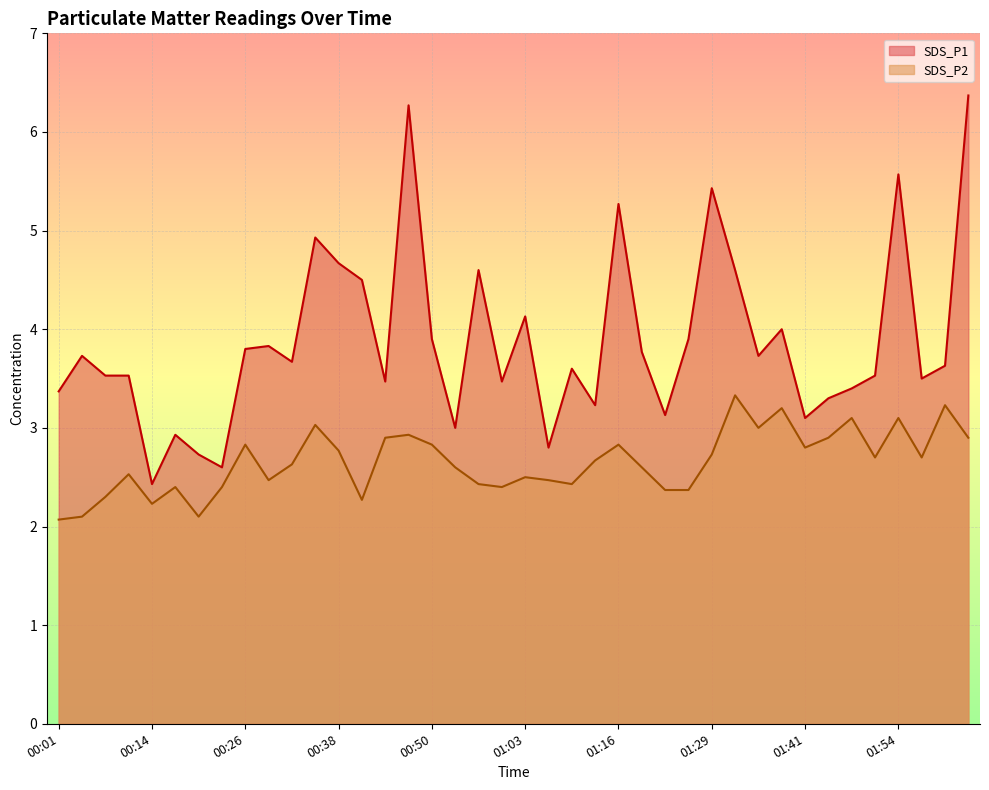

In SDS_P1, how many points are higher than both neighbors (excluding endpoints)?

12